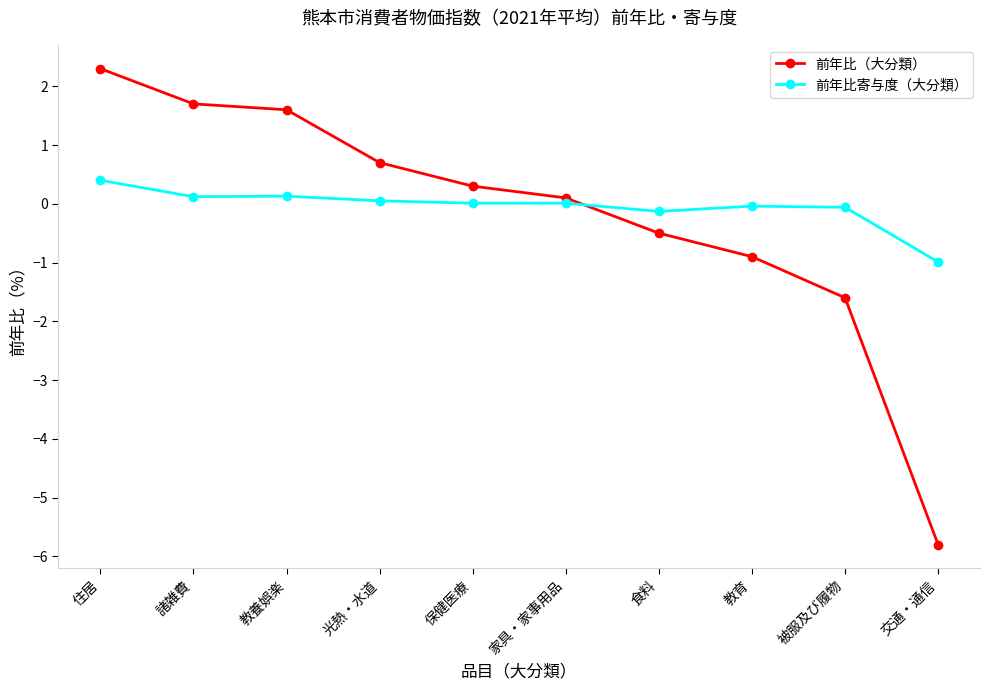

What is the label of the 3rd point from the right?

教育